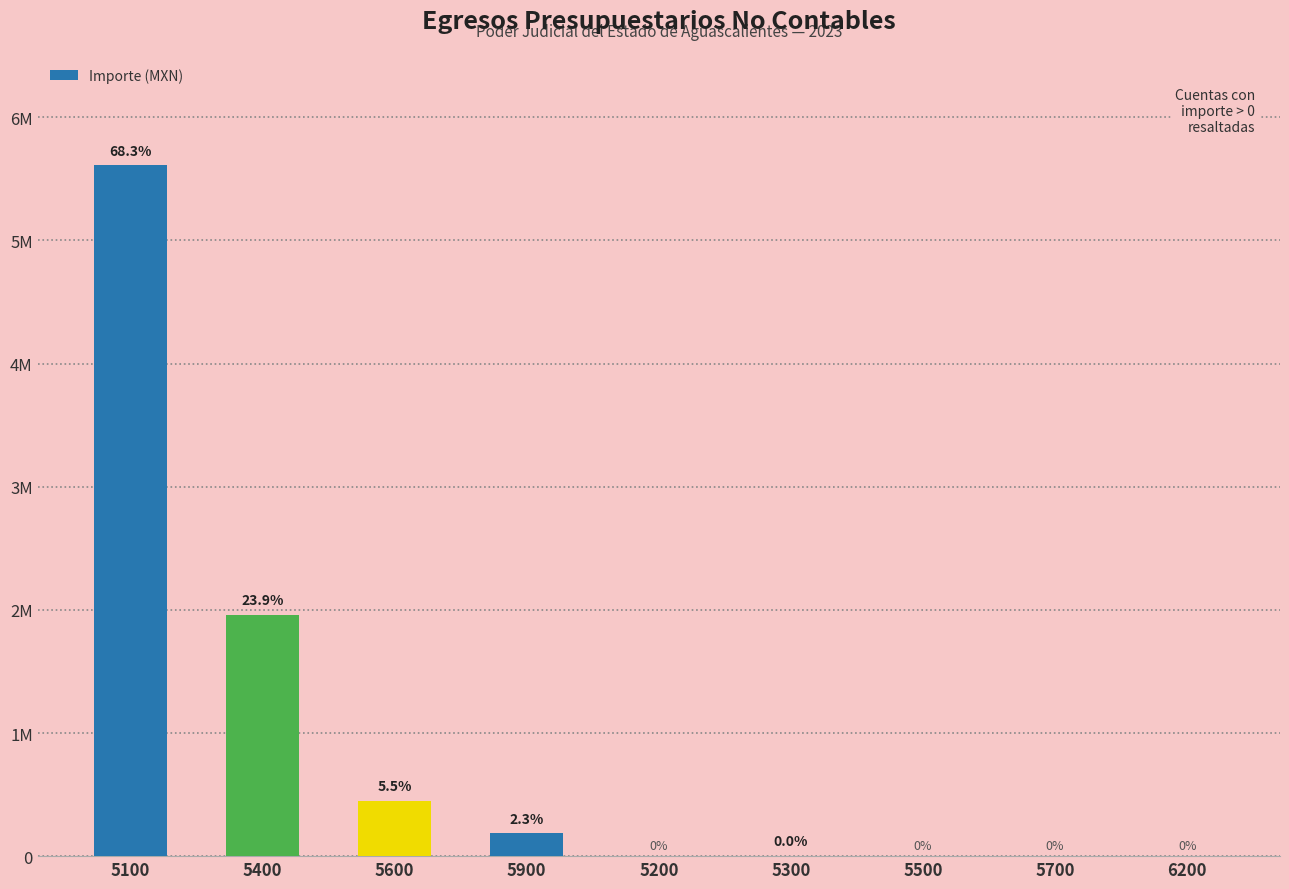

Reading left to right, what are all the values shown in this chart?

5100=5611031.6	5400=1961914.0	5600=449493.1	5900=188551.2	5200=0.0	5300=3673.7	5500=0.0	5700=0.0	6200=0.0